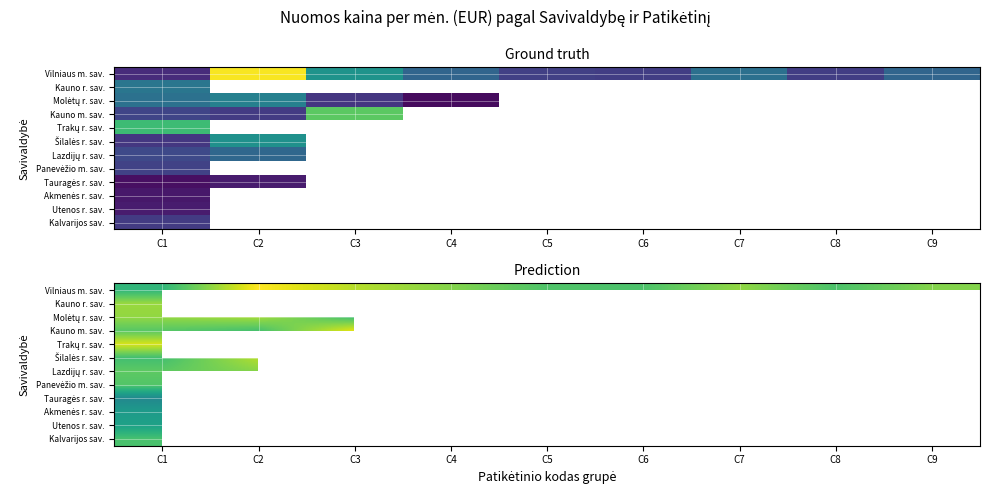

The Utenos r. sav. series shows 0.9 at C1. True or false?

False